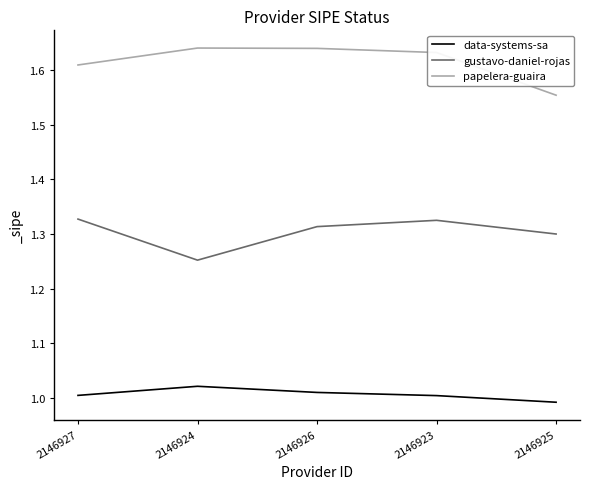

What position from the left is 2146923?

4